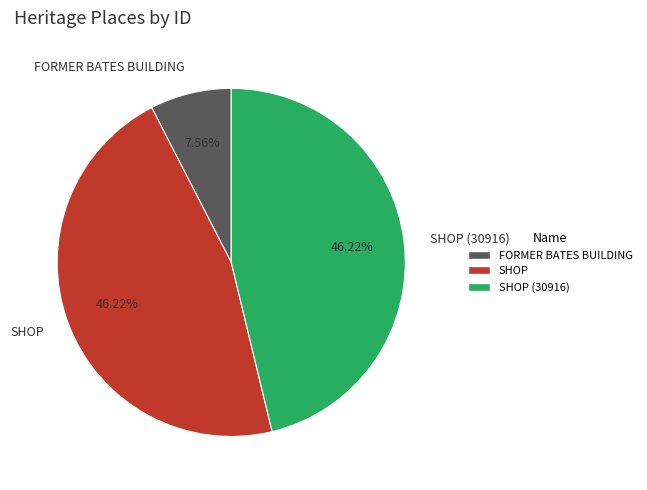

Between FORMER BATES BUILDING and SHOP (30916), which is larger?

SHOP (30916)